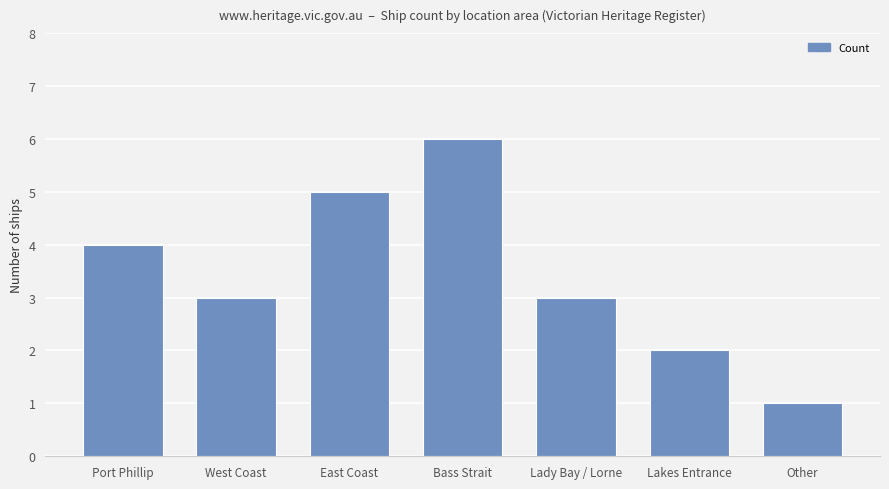

What is the maximum value shown in the chart?

6